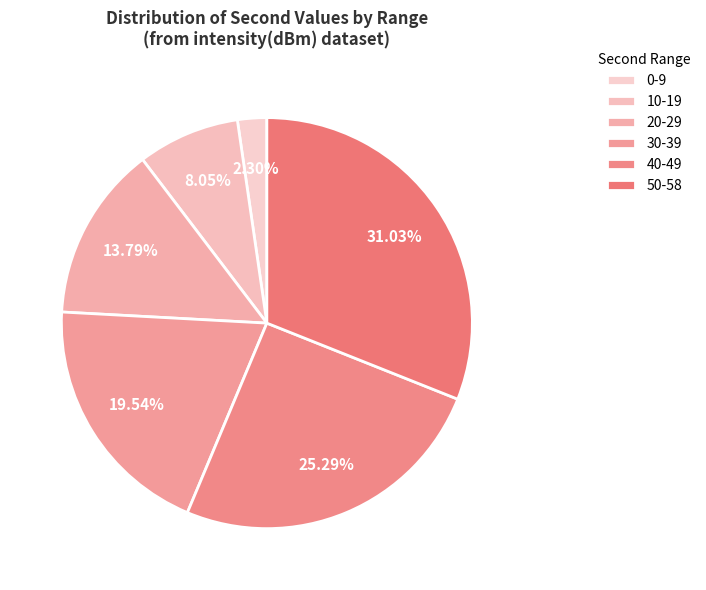

Which category has the biggest portion of the pie?

50-58